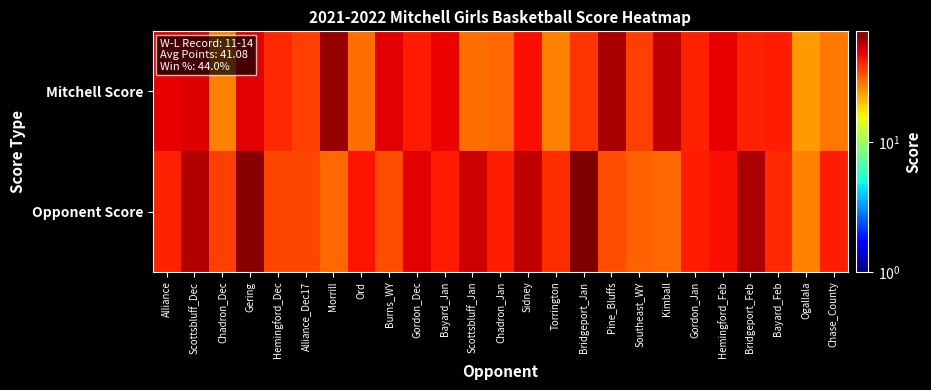

Reading right to left, list all the values displayed in this chart.

Mitchell Score: Chase_County=28	Ogallala=24	Bayard_Feb=42	Bridgeport_Feb=41	Hemingford_Feb=48	Gordon_Jan=41	Kimball=56	Southeast_WY=36	Pine_Bluffs=61	Bridgeport_Jan=38	Torrington=27	Sidney=45	Chadron_Jan=30	Scottsbluff_Jan=29	Bayard_Jan=47	Gordon_Dec=43	Burns_WY=49	Ord=29	Morrill=65	Alliance_Dec17=36	Hemingford_Dec=40	Gering=49	Chadron_Dec=27	Scottsbluff_Dec=50	Alliance=48
Opponent Score: Chase_County=42	Ogallala=27	Bayard_Feb=40	Bridgeport_Feb=60	Hemingford_Feb=45	Gordon_Jan=42	Kimball=30	Southeast_WY=31	Pine_Bluffs=34	Bridgeport_Jan=71	Torrington=39	Sidney=56	Chadron_Jan=42	Scottsbluff_Jan=53	Bayard_Jan=43	Gordon_Dec=49	Burns_WY=34	Ord=44	Morrill=30	Alliance_Dec17=35	Hemingford_Dec=35	Gering=68	Chadron_Dec=36	Scottsbluff_Dec=59	Alliance=41